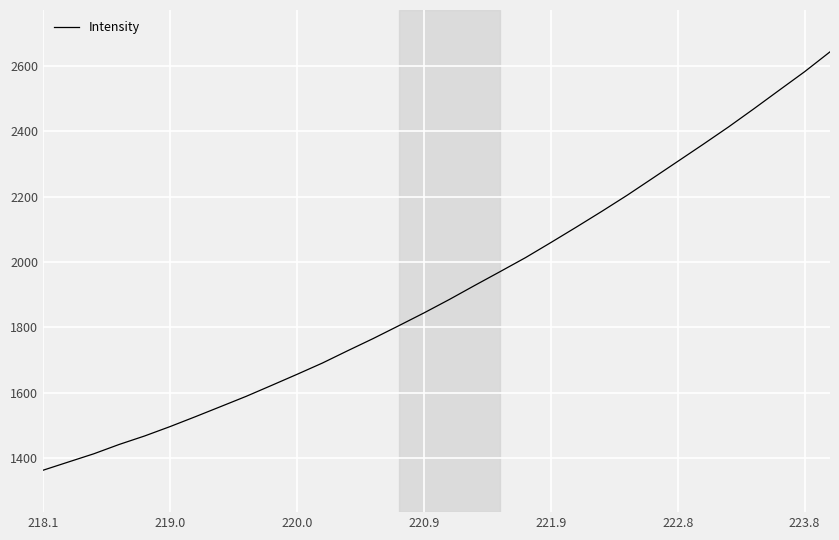

What is the greatest value displayed?

2642.0